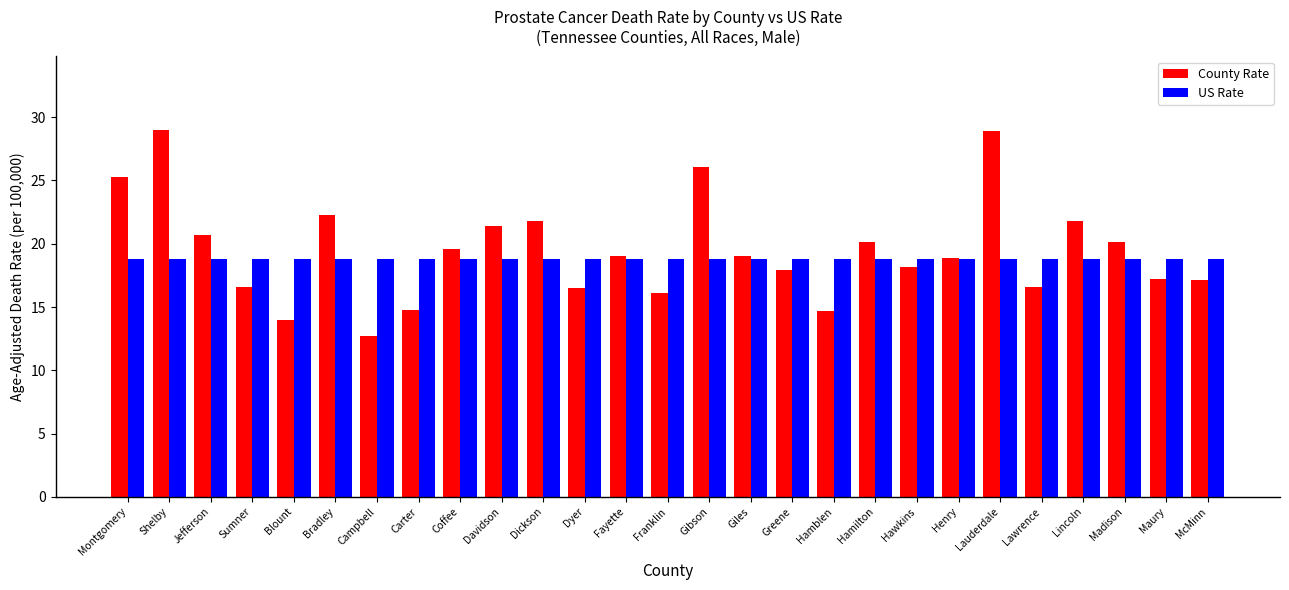

Is it true that US Rate equals 18.8 at McMinn?

True